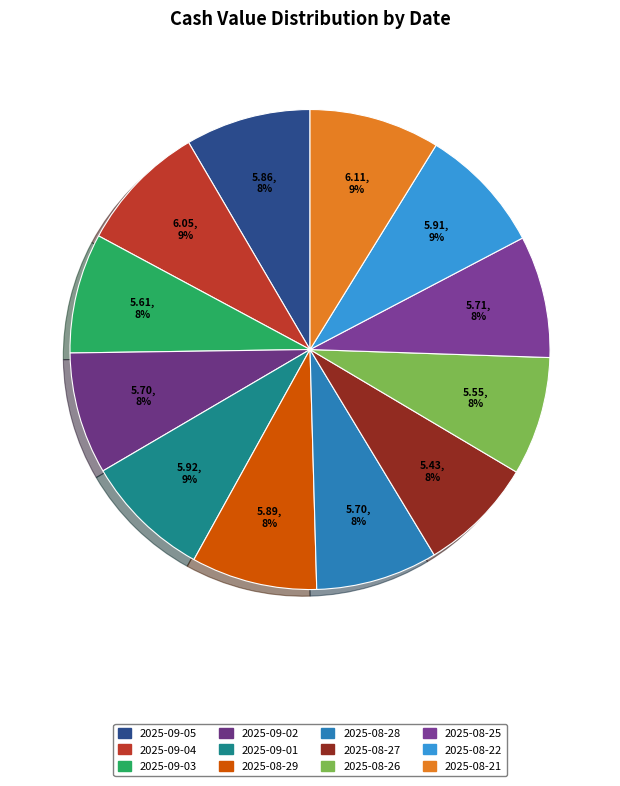

How many segments does this pie chart have?

12